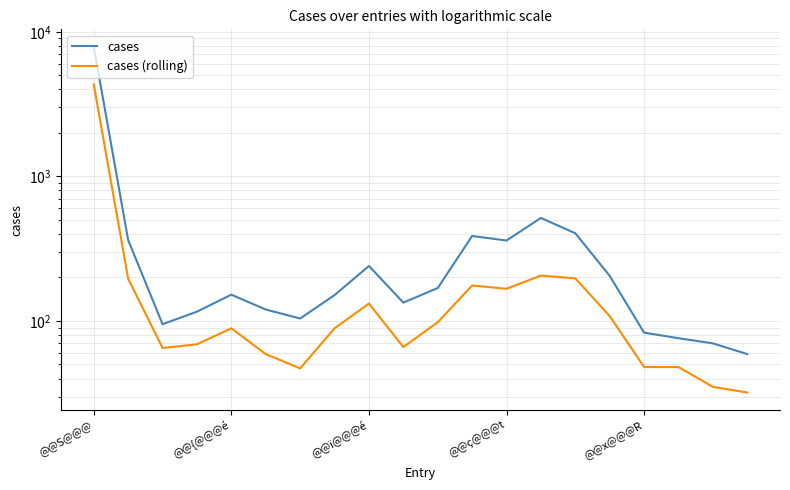

What is the average value of the cases series?

585